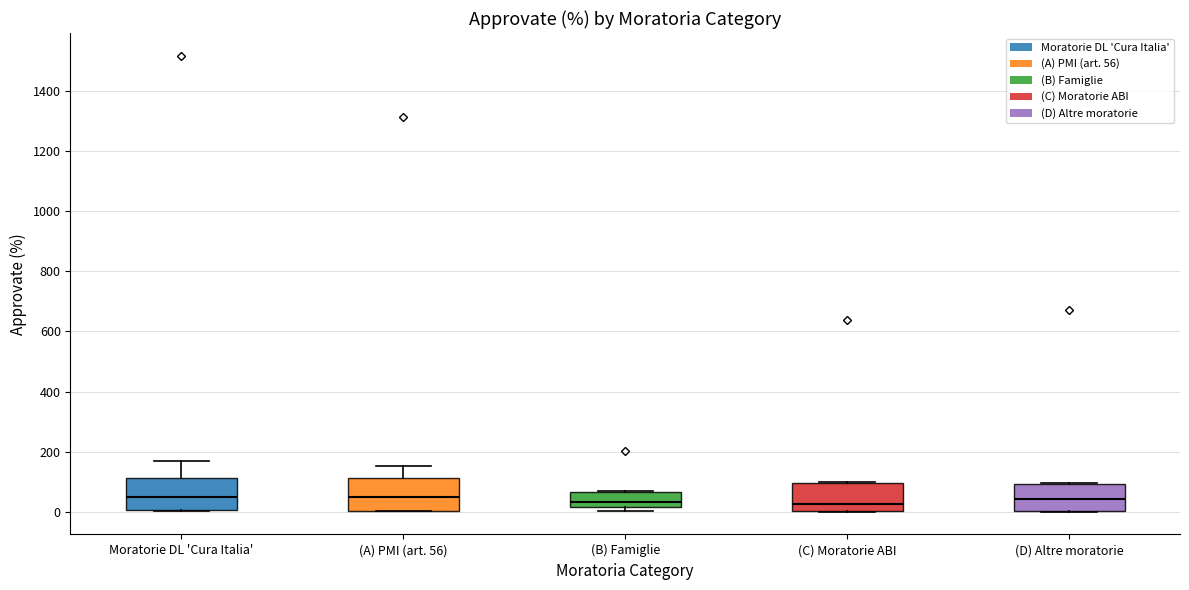

Where is the lower edge of the box for (C) Moratorie ABI on the y-axis? The values are not printed on the chart, so give them approximately, as read against the axis.

0